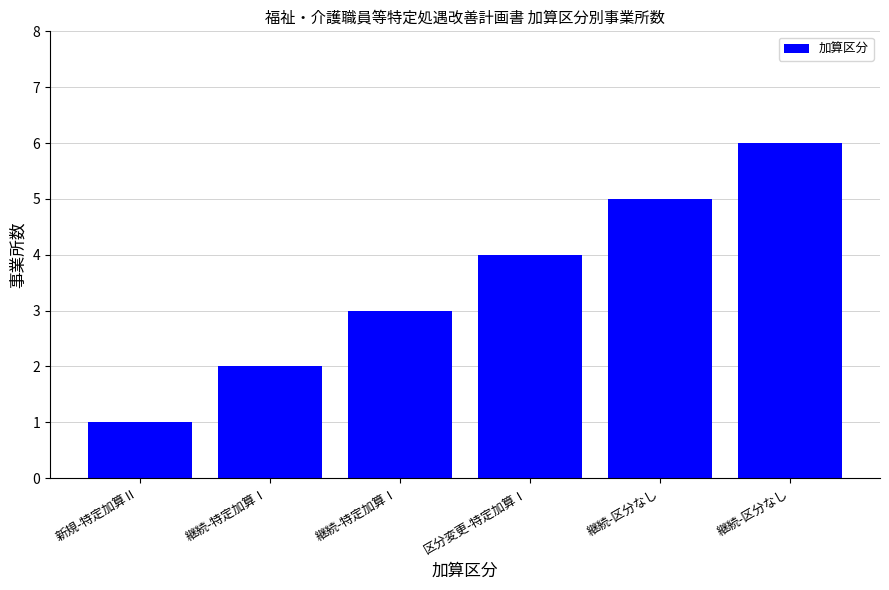

Count the number of data series in this chart.

1